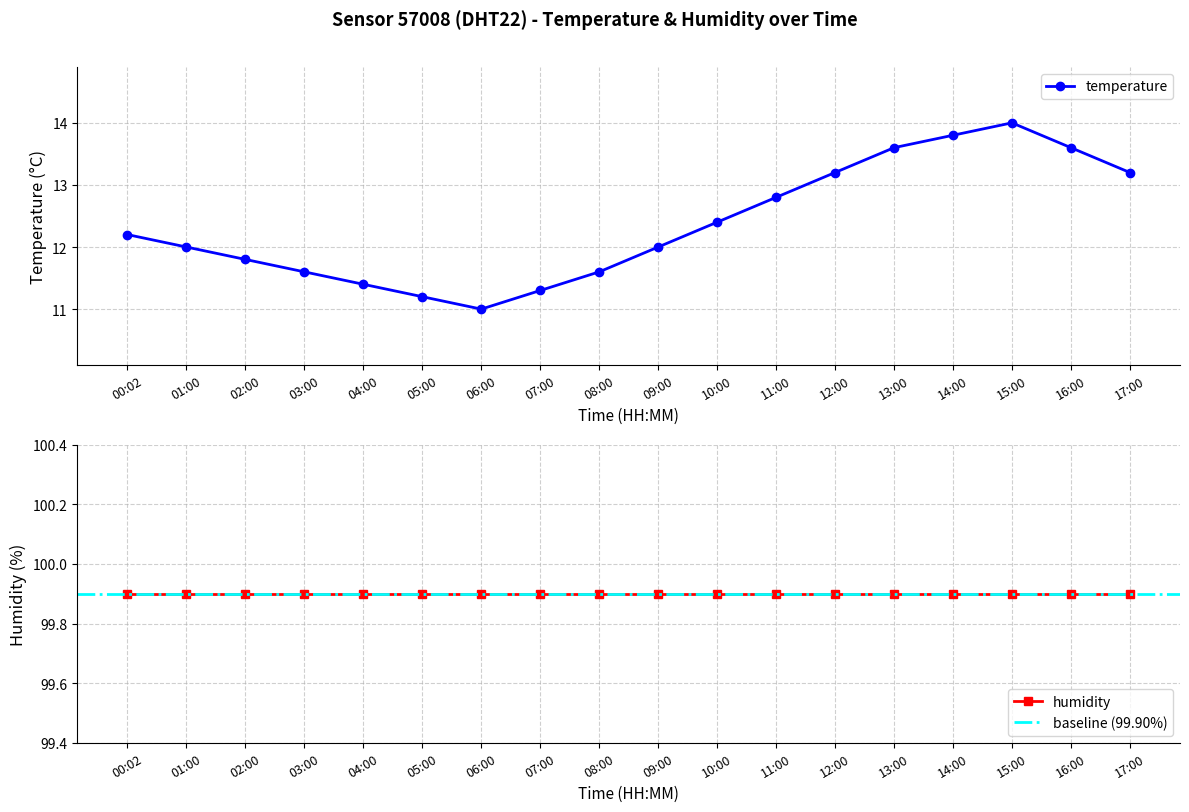

List the labels in order of value, largest first.

15:00, 14:00, 13:00, 16:00, 12:00, 17:00, 11:00, 10:00, 00:02, 01:00, 09:00, 02:00, 03:00, 08:00, 04:00, 07:00, 05:00, 06:00